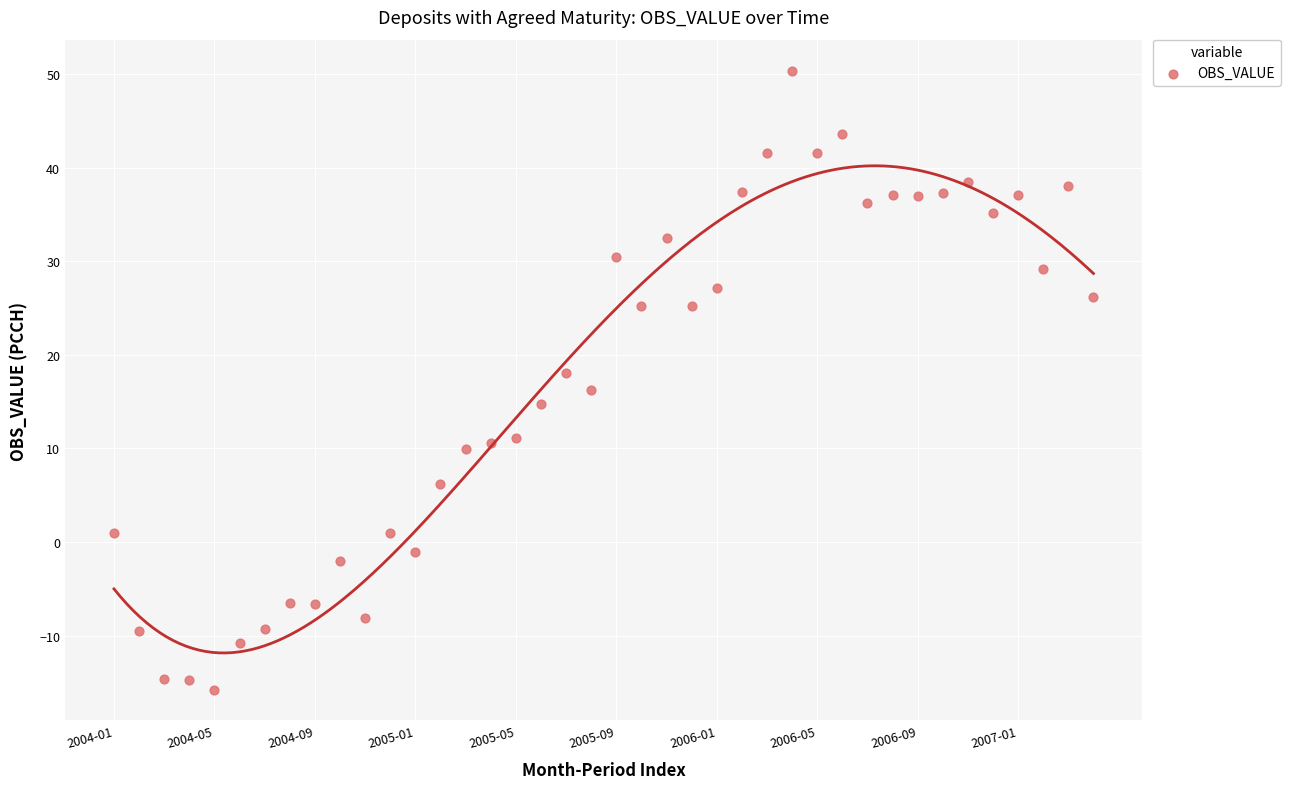

What is the range of Y values (max minus min)?

66.1